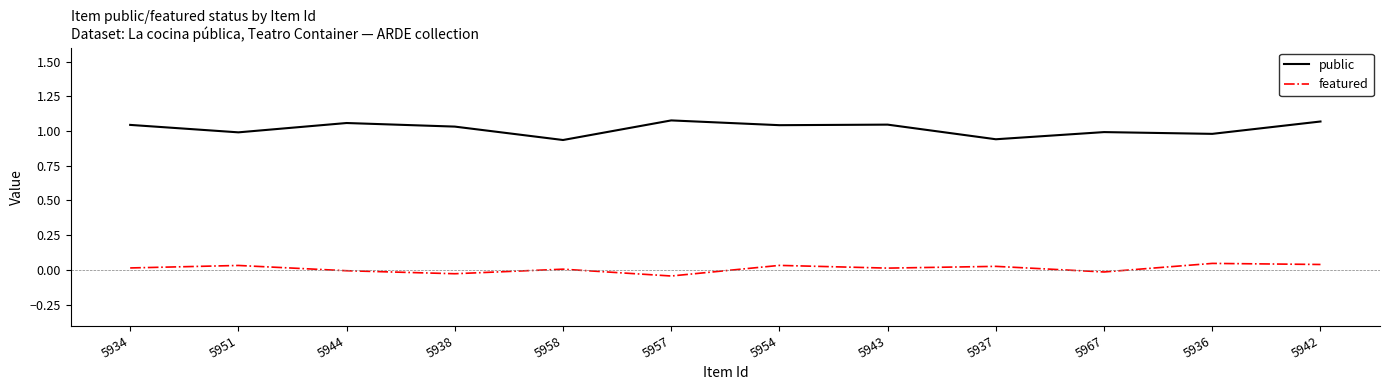

At which label does public first exceed 1?

5934